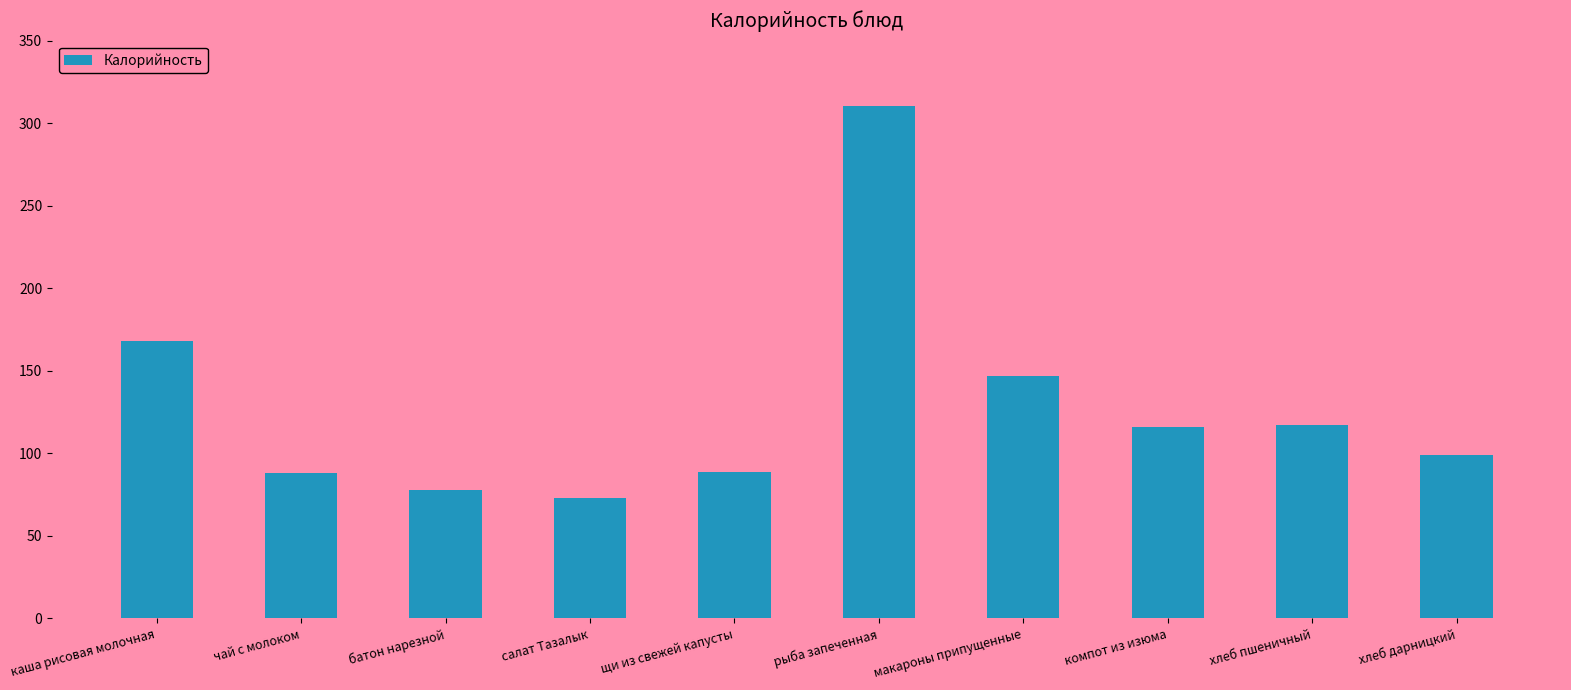

Is it true that the value at рыба запеченная is 406.4?

False